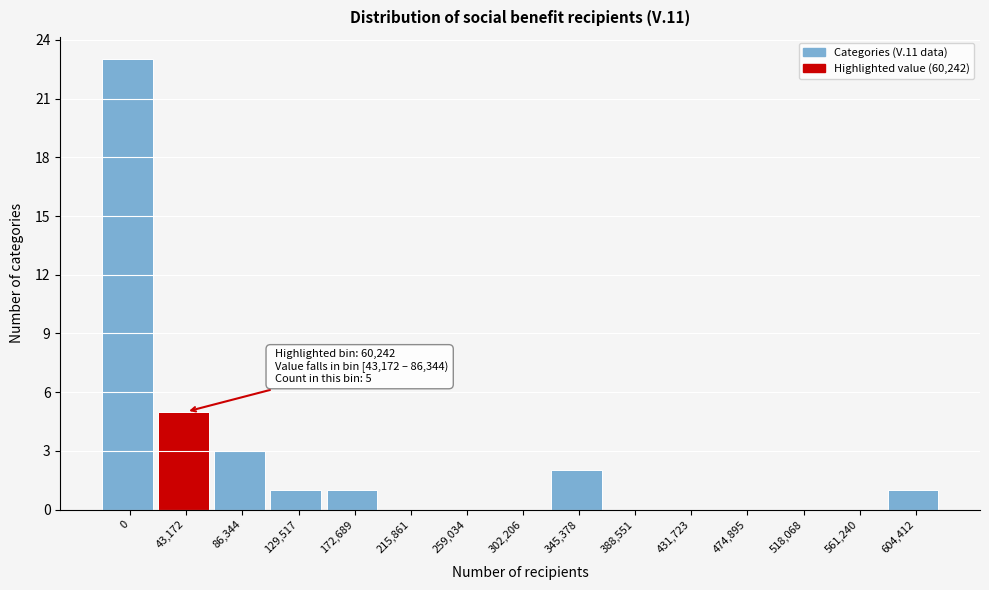

Reading left to right, what are all the values shown in this chart?

0=23	43,172=5	86,344=3	129,517=1	172,689=1	215,861=0	259,034=0	302,206=0	345,378=2	388,551=0	431,723=0	474,895=0	518,068=0	561,240=0	604,412=1